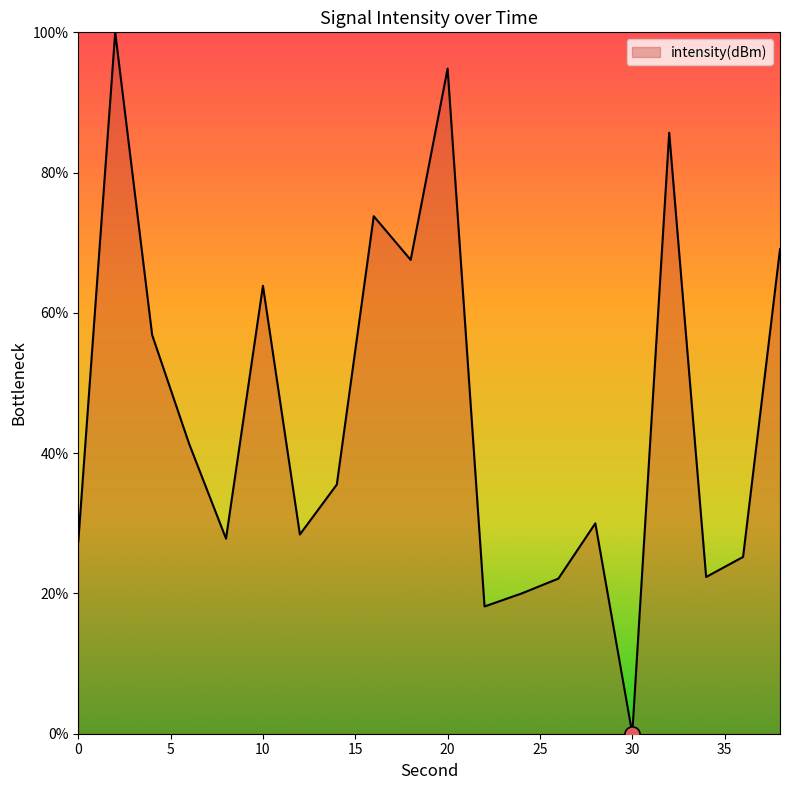

What is the maximum value shown in the chart?

100.0